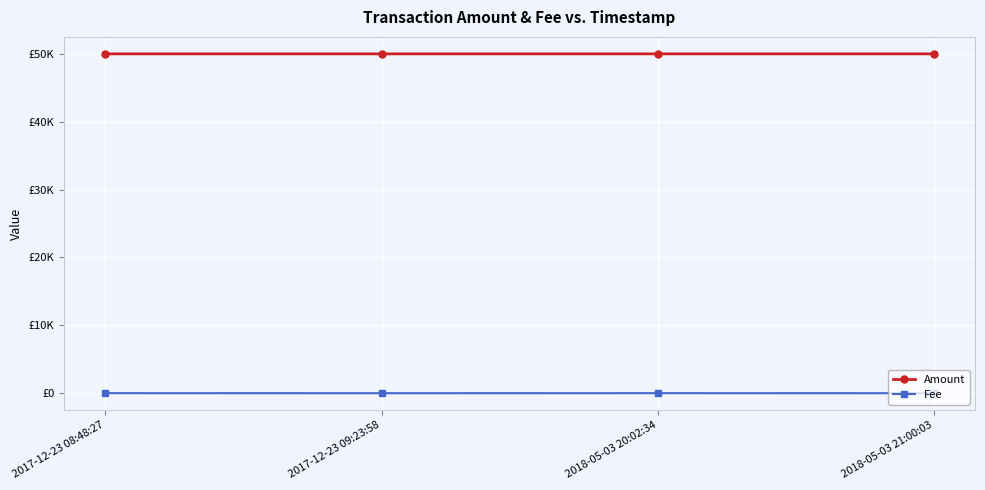

Does the chart display data point markers on the line(s)?

Yes